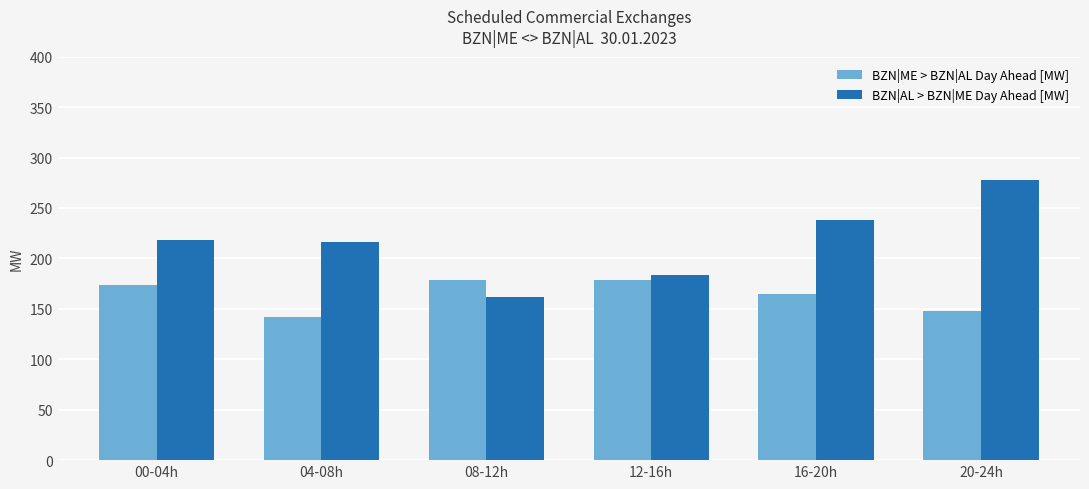

List the series in order of their peak value, highest first.

BZN|AL > BZN|ME Day Ahead [MW], BZN|ME > BZN|AL Day Ahead [MW]